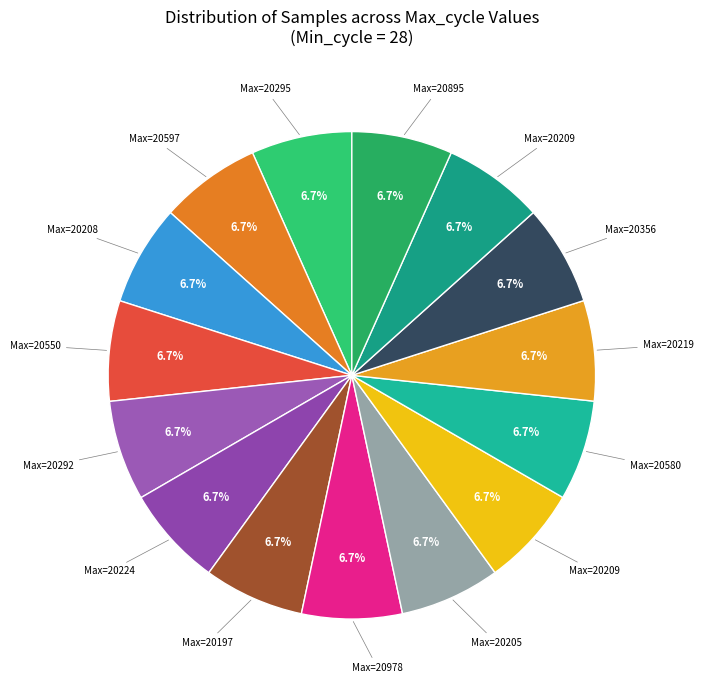

How many segments does this pie chart have?

15